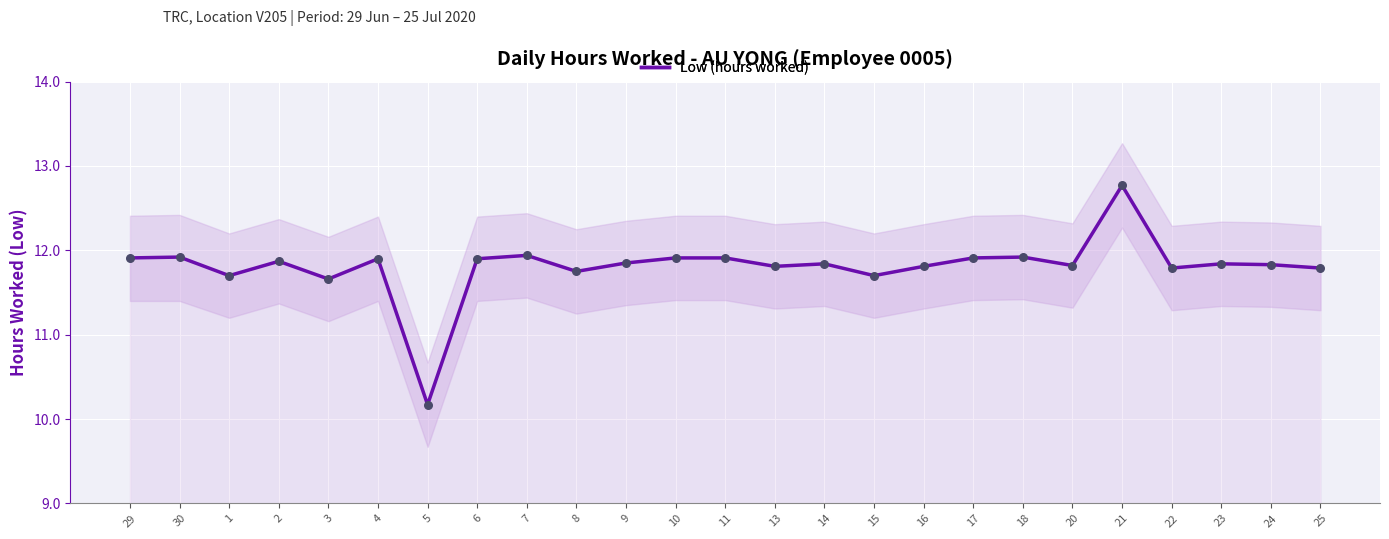

Which has a higher value, 13 or 8?

13